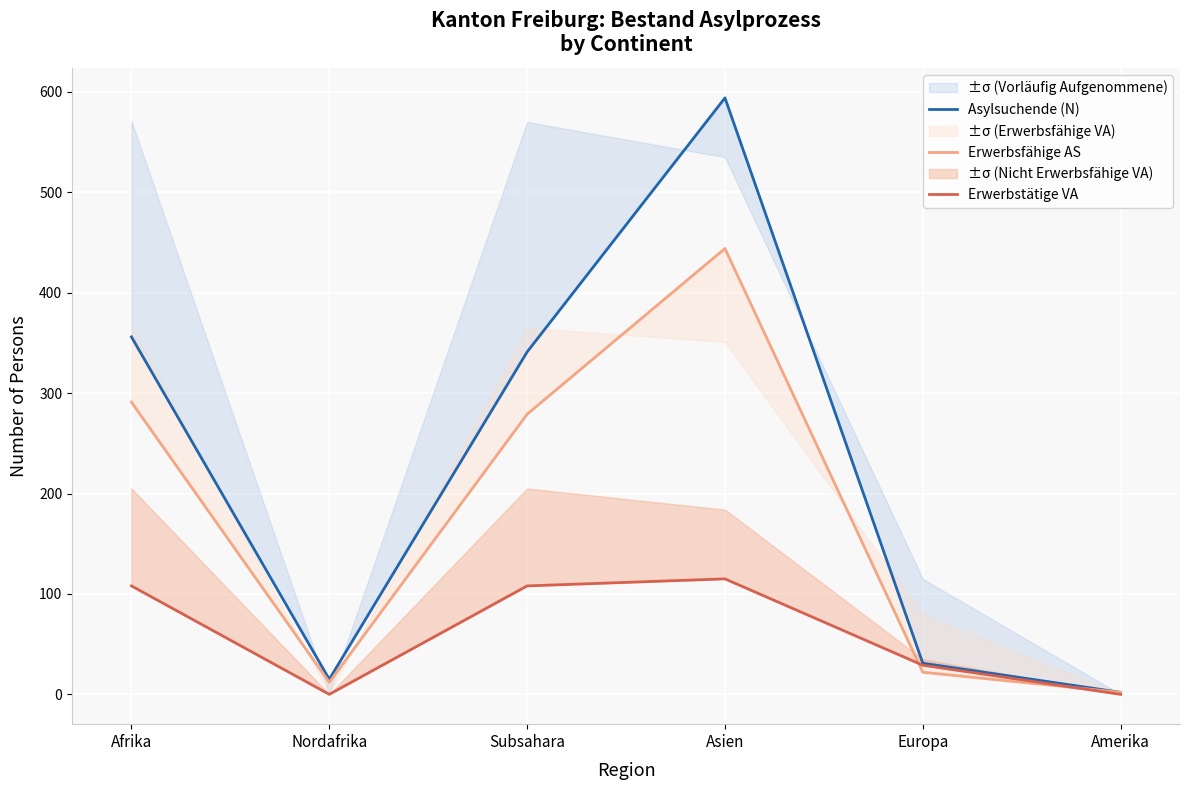

Reading left to right, what are all the values shown in this chart?

Asylsuchende (N): Afrika=356	Nordafrika=15	Subsahara=341	Asien=594	Europa=31	Amerika=2
Erwerbsfähige AS: Afrika=291	Nordafrika=12	Subsahara=279	Asien=444	Europa=22	Amerika=2
Erwerbstätige VA: Afrika=108	Nordafrika=0	Subsahara=108	Asien=115	Europa=29	Amerika=0